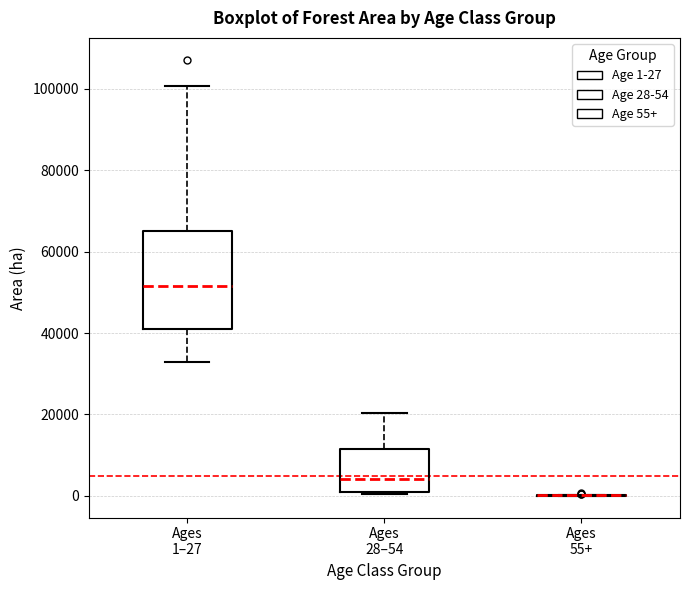

Comparing the boxes themselves (not the whiskers), which one is the tallest?

Ages 1–27